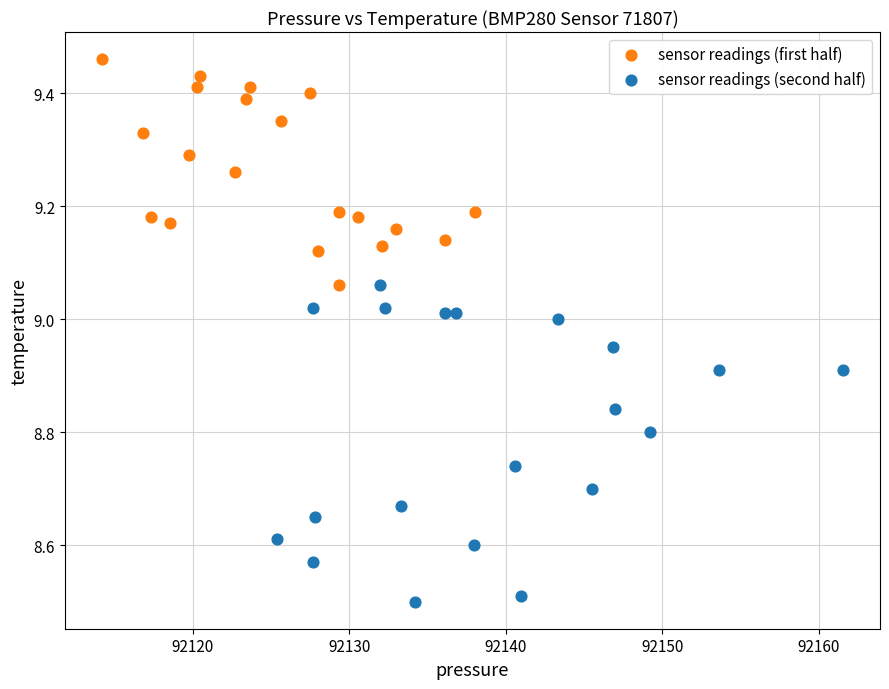

Which series reaches the minimum Y coordinate?

sensor readings (second half)